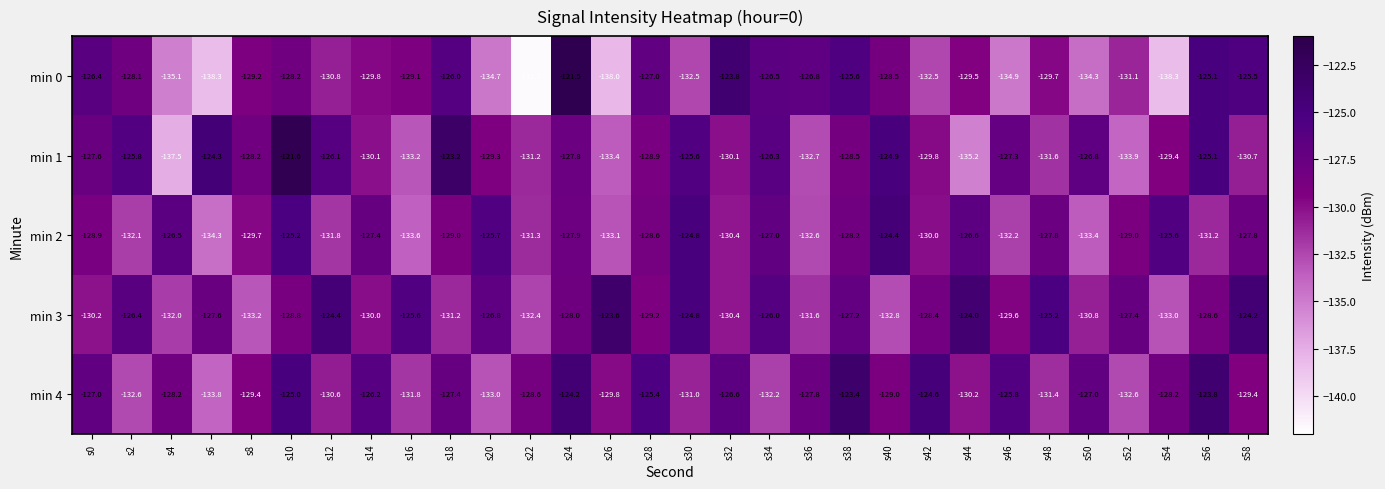

The value of min 1 at s6 is -25.7. True or false?

False